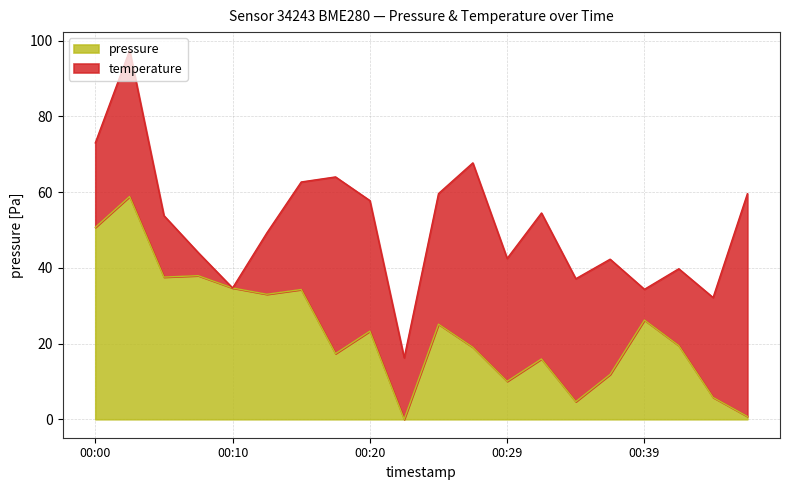

Does the chart have visible grid lines?

Yes